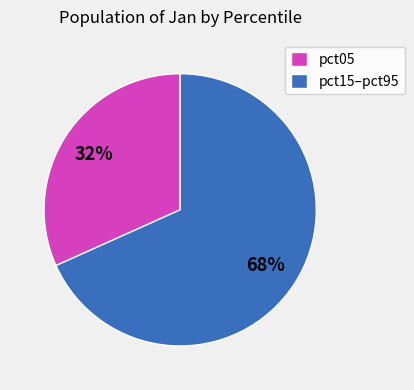

Does pct05 represent more than half of the total?

No